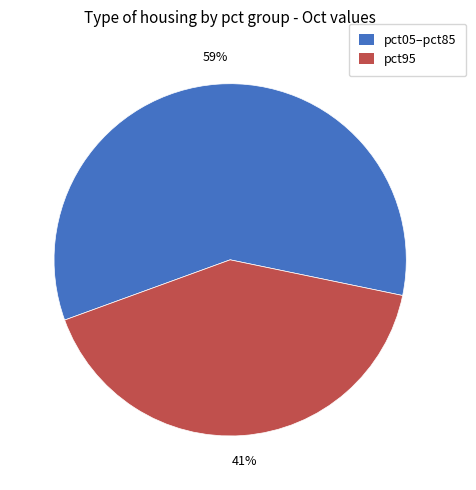

To the nearest percent, what is the difference between the largest and smallest slice percentages?

18%